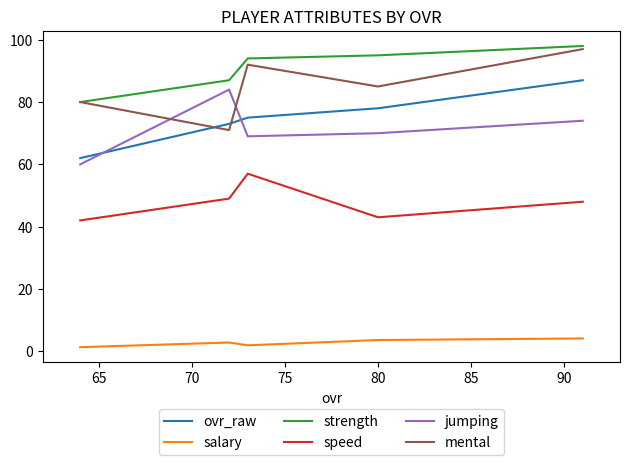

Which series has the largest total across all categories?

strength